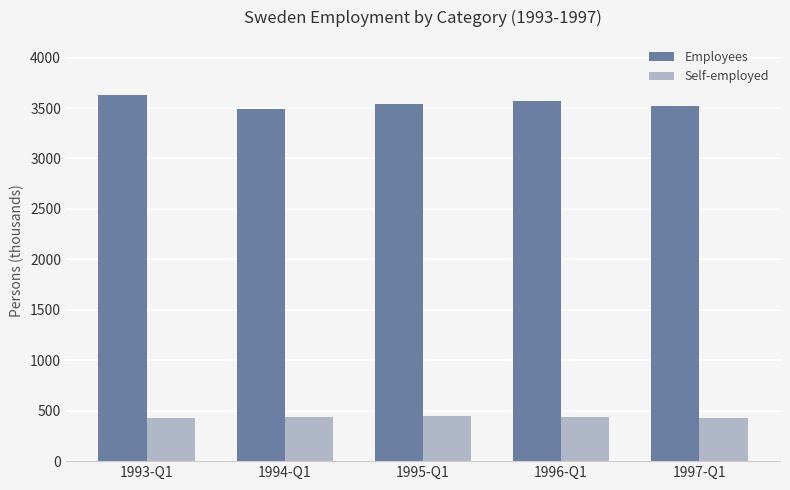

Is the value of Employees at 1996-Q1 greater than the value of Self-employed at 1997-Q1?

Yes